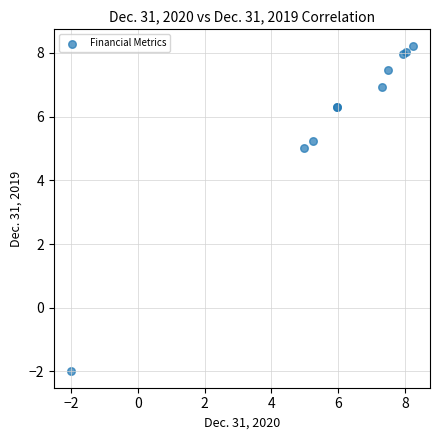

What Y value in the scatter plot is closest to 3?

5.0